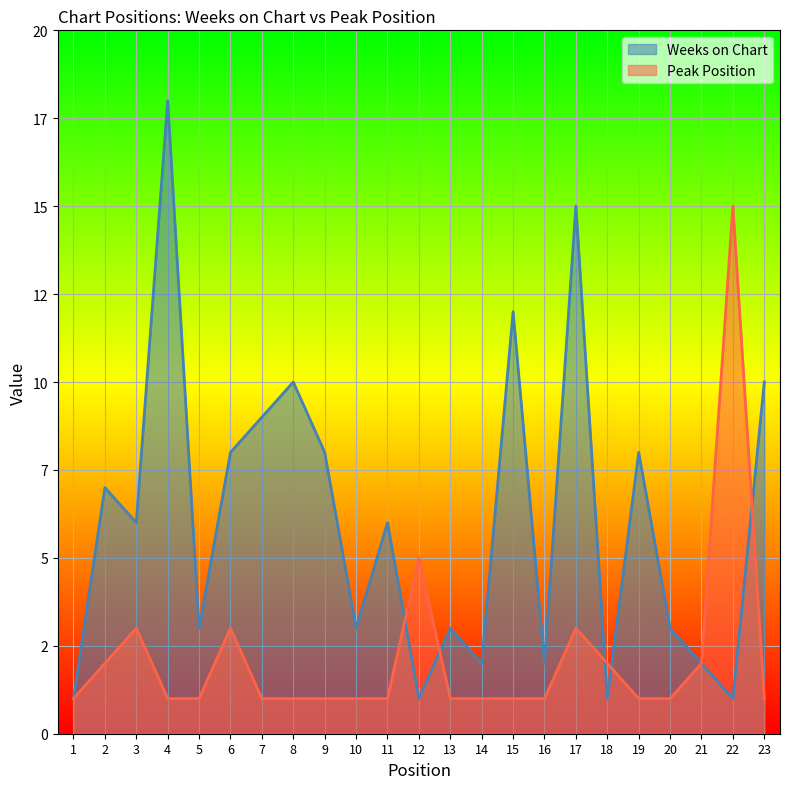

Reading right to left, what are all the values shown in this chart?

Weeks on Chart: 23=10	22=1	21=2	20=3	19=8	18=1	17=15	16=2	15=12	14=2	13=3	12=1	11=6	10=3	9=8	8=10	7=9	6=8	5=3	4=18	3=6	2=7	1=1
Peak Position: 23=1	22=15	21=2	20=1	19=1	18=2	17=3	16=1	15=1	14=1	13=1	12=5	11=1	10=1	9=1	8=1	7=1	6=3	5=1	4=1	3=3	2=2	1=1